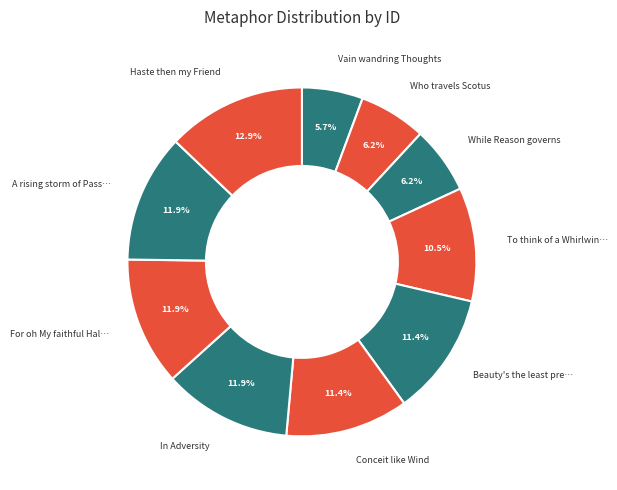

Between Vain wandring Thoughts and A rising storm of Pass…, which is larger?

A rising storm of Pass…